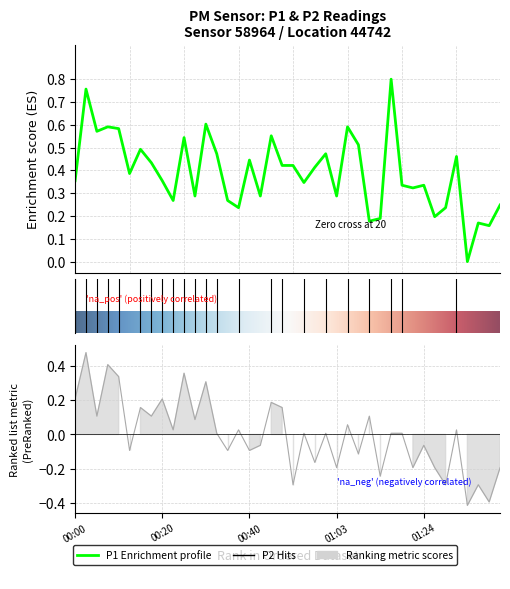

True or false: P1 and P2 intersect in this chart.

False